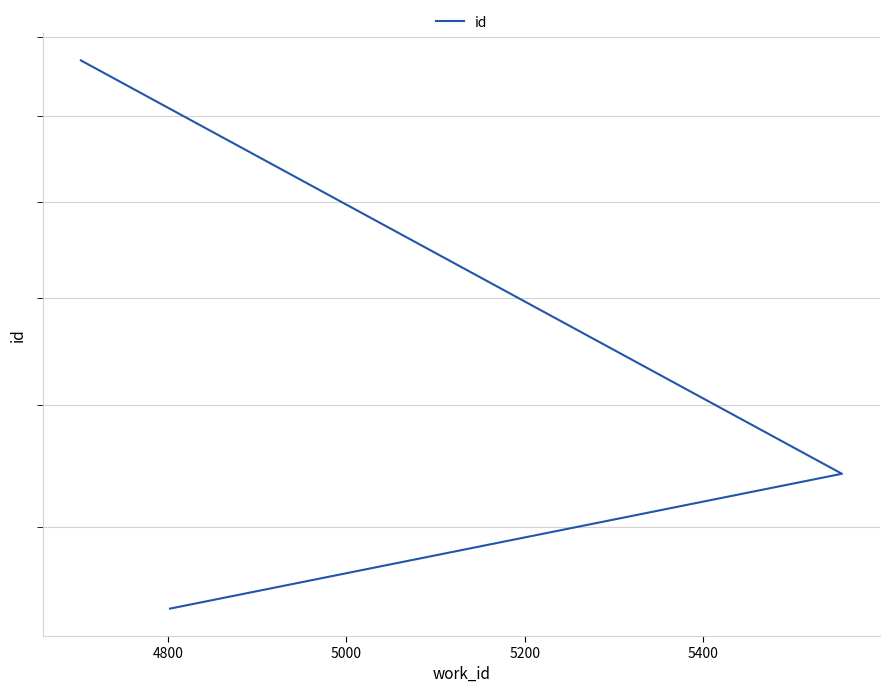

What is the value of the 2nd point from the left?

14842